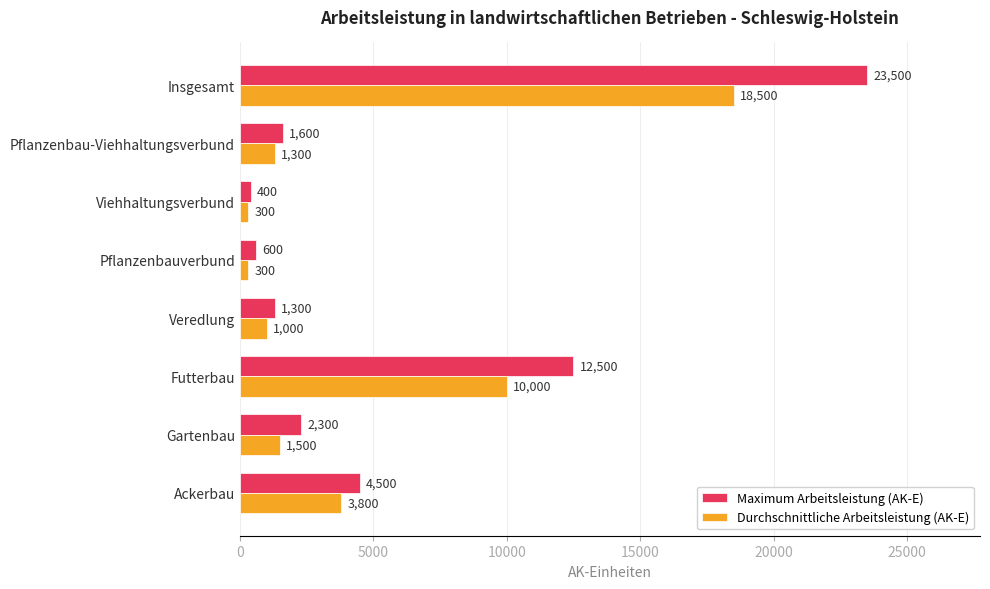

What is the difference between the second highest and second lowest values in the Durchschnittliche Arbeitsleistung (AK-E) series?

9700